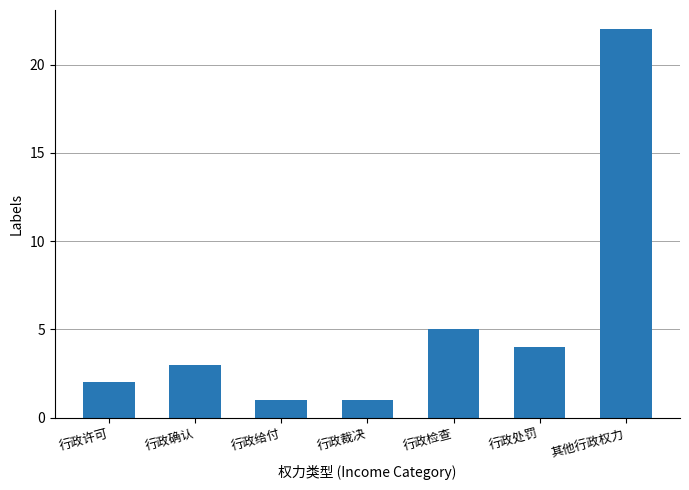

The chart shows a value of 0 at 行政裁决. True or false?

False